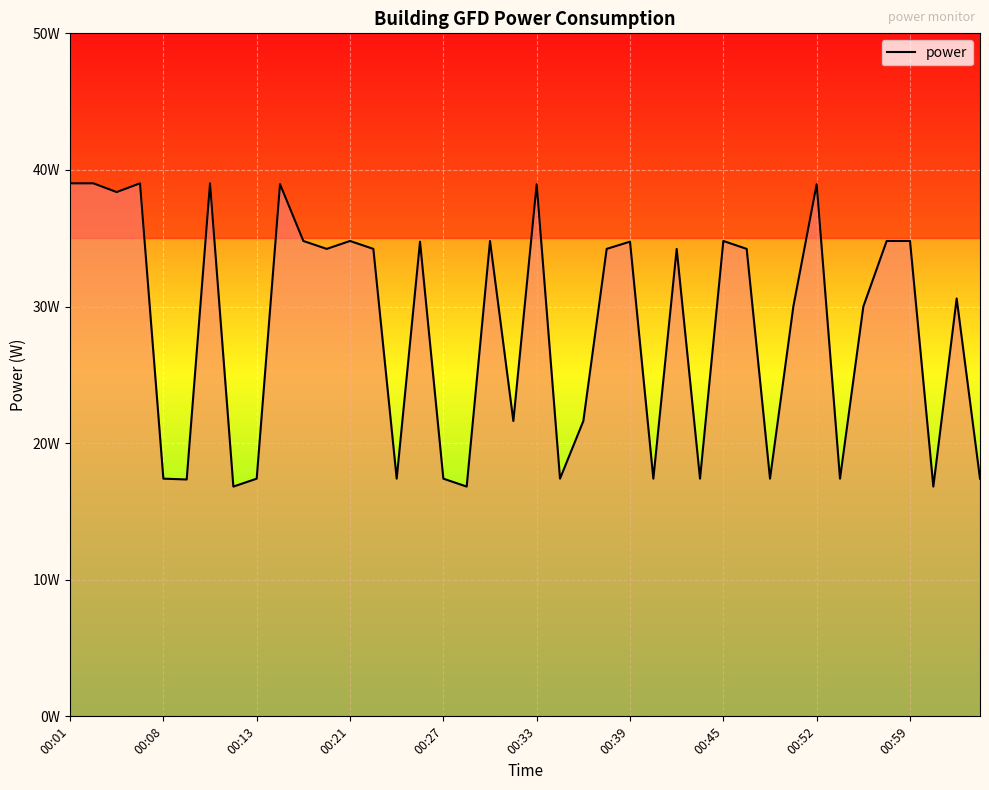

Does the chart have visible grid lines?

Yes